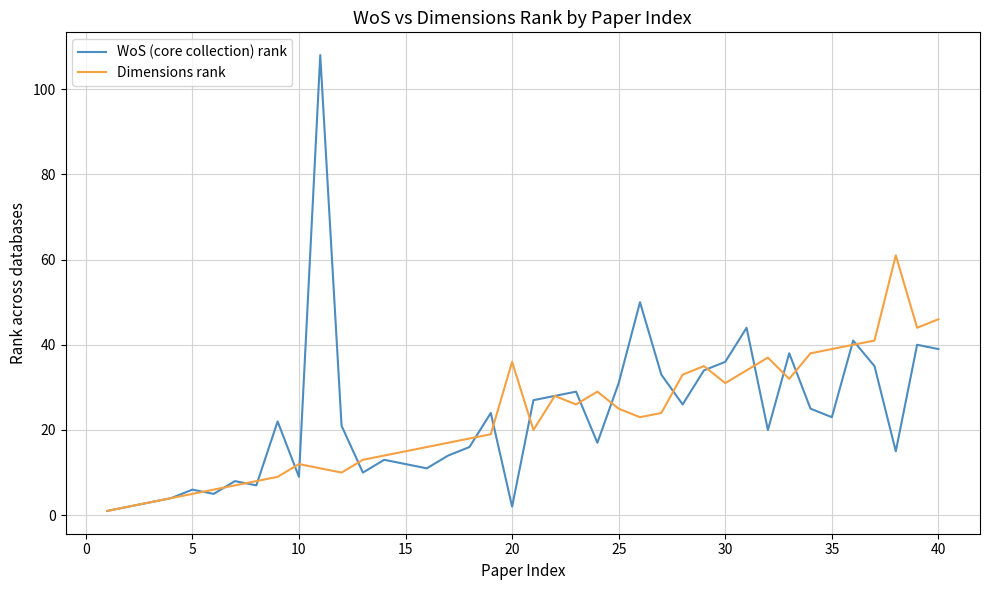

Which series has the largest range (max minus min)?

WoS (core collection) rank